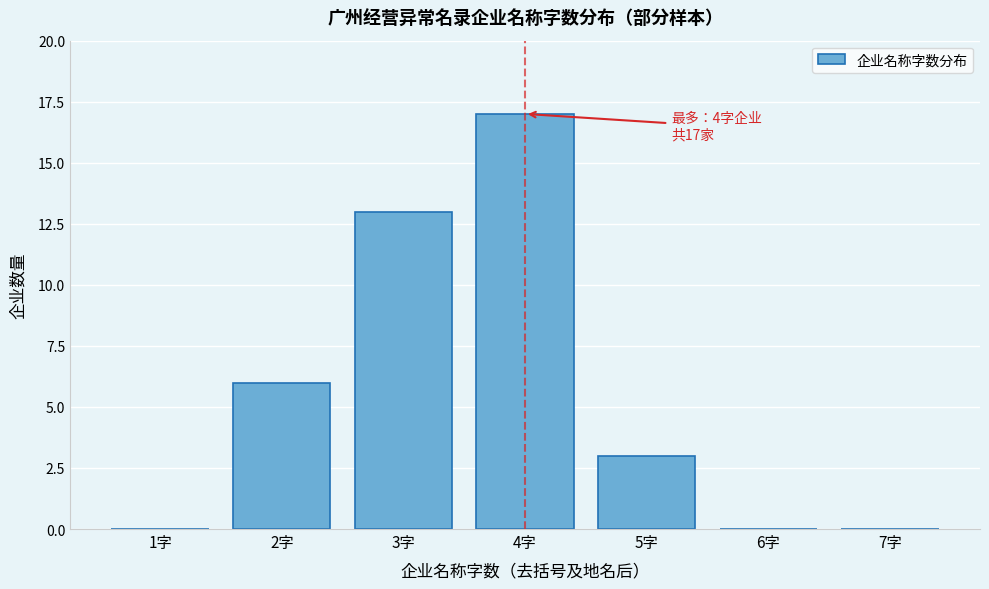

Reading left to right, list all the values displayed in this chart.

1字=0	2字=6	3字=13	4字=17	5字=3	6字=0	7字=0